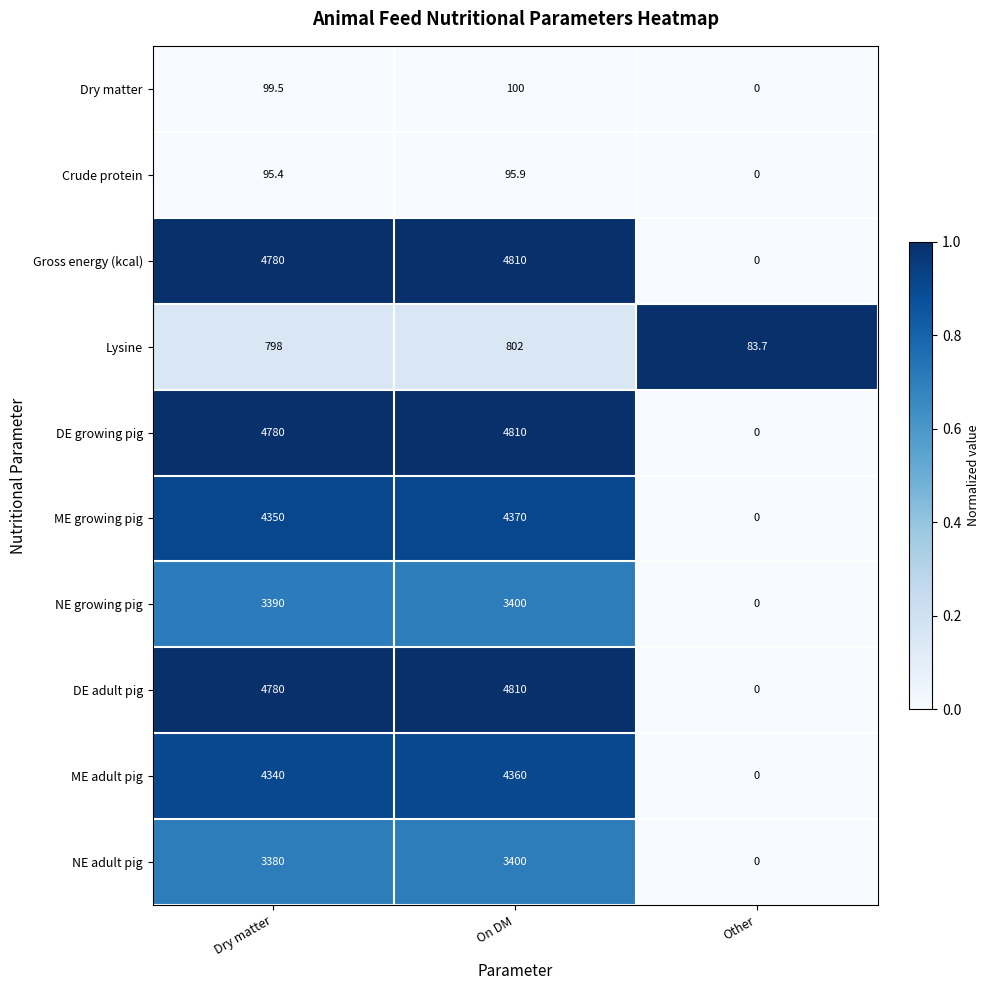

What is the total value across all series at On DM?

30957.9